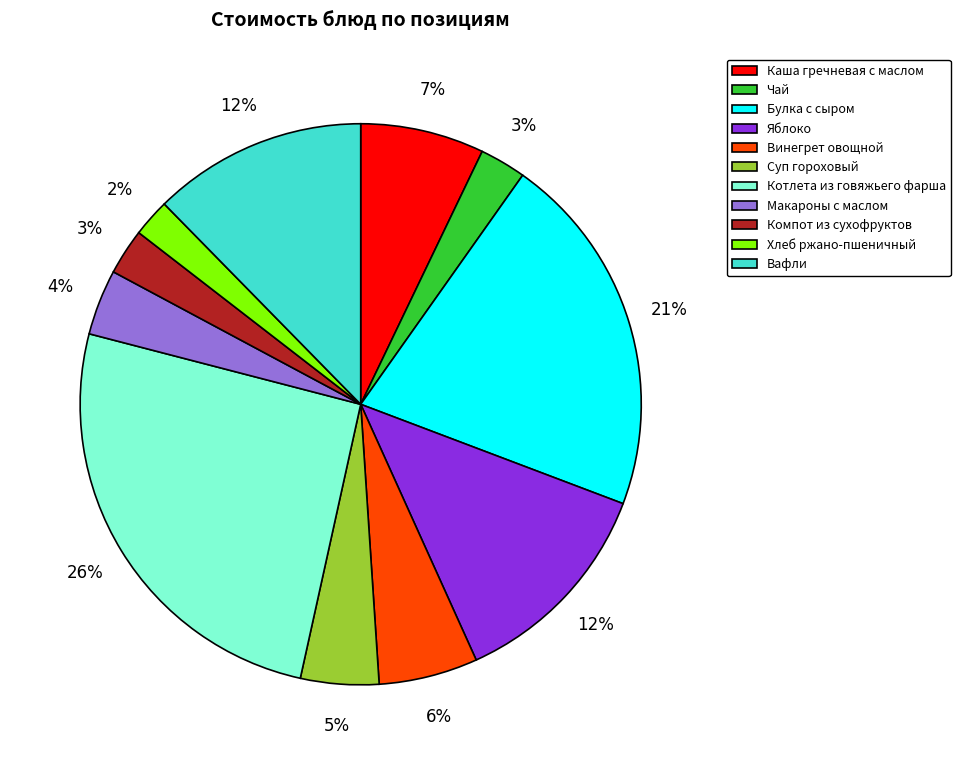

How many slices are in this pie chart?

11